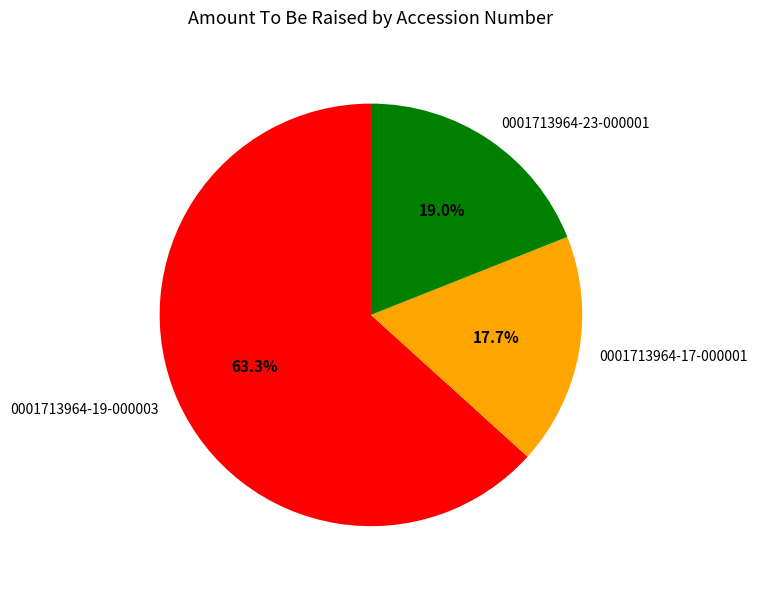

Is there any slice that represents more than half of the pie?

Yes